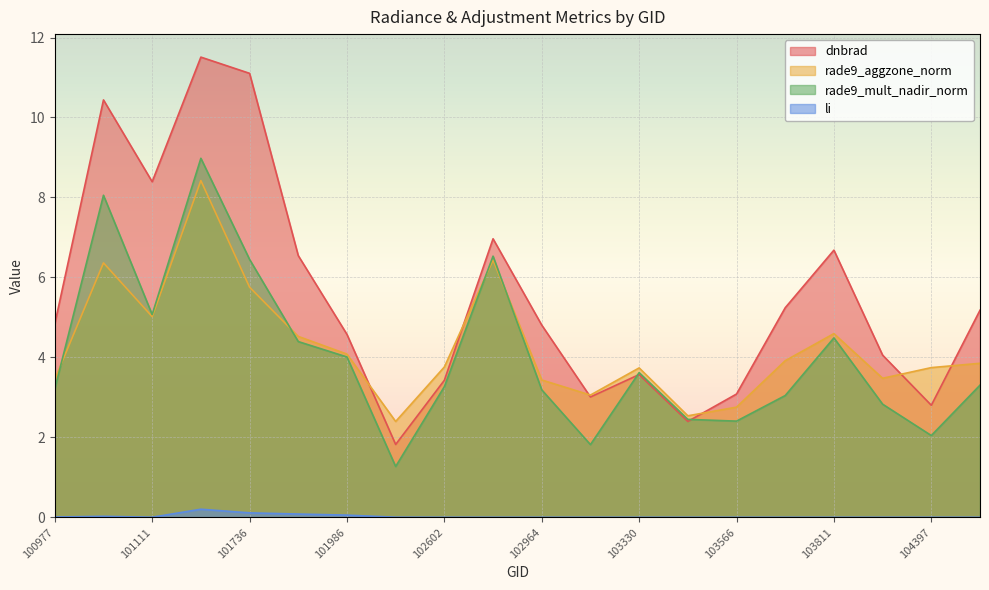

The rade9_mult_nadir_norm series shows 2.0 at 101986. True or false?

False